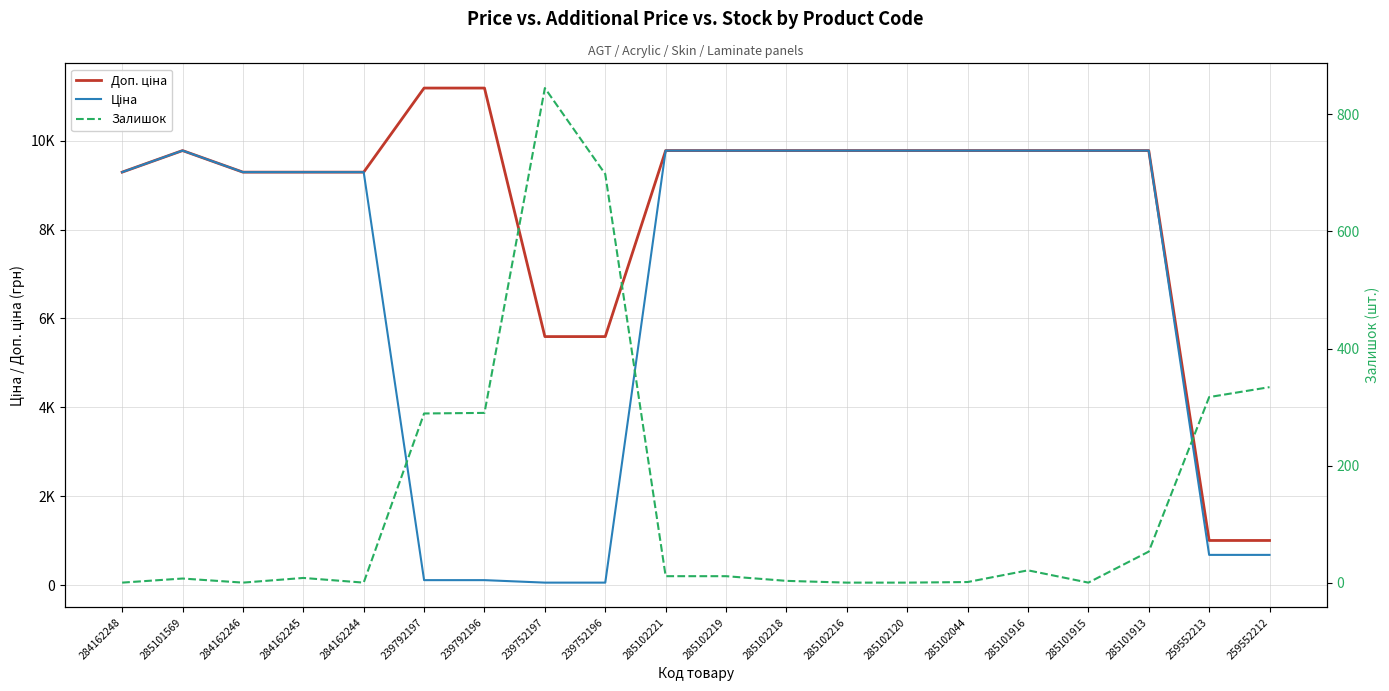

Which series changed the most between 284162246 and 285102216?

Доп. ціна